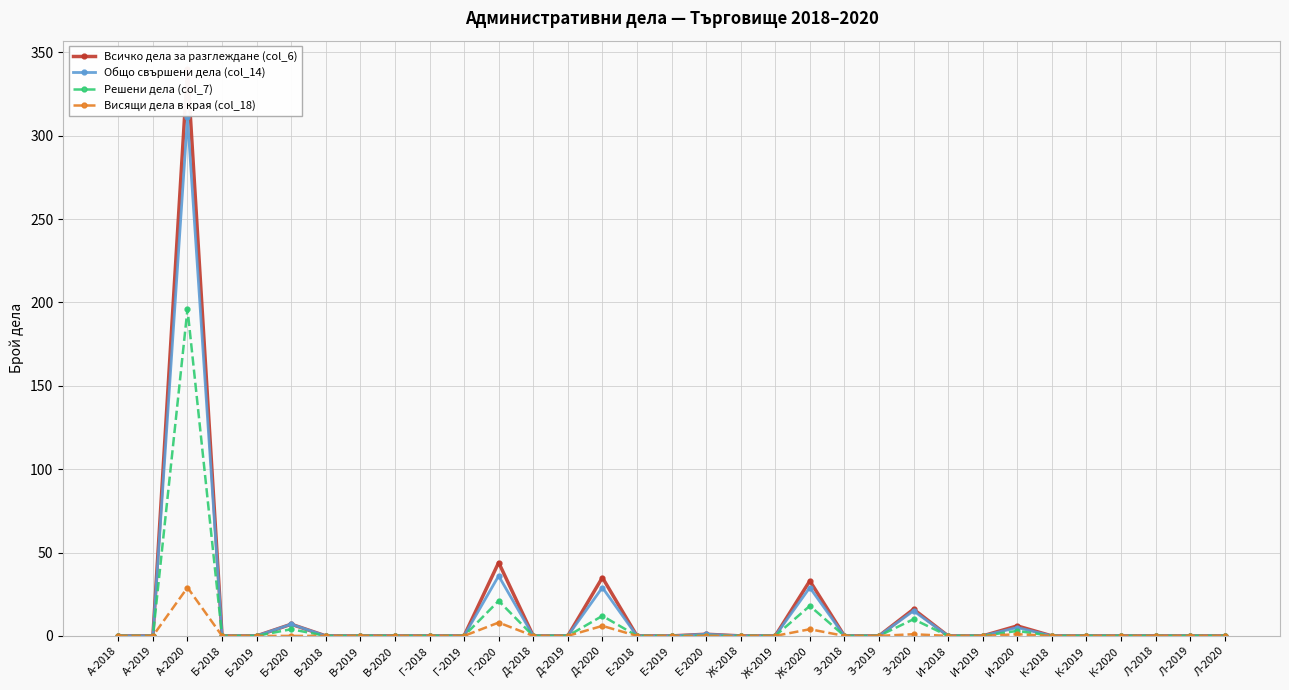

Between В-2018 and Ж-2018, which series saw the biggest shift?

Всичко дела за разглеждане (col_6)